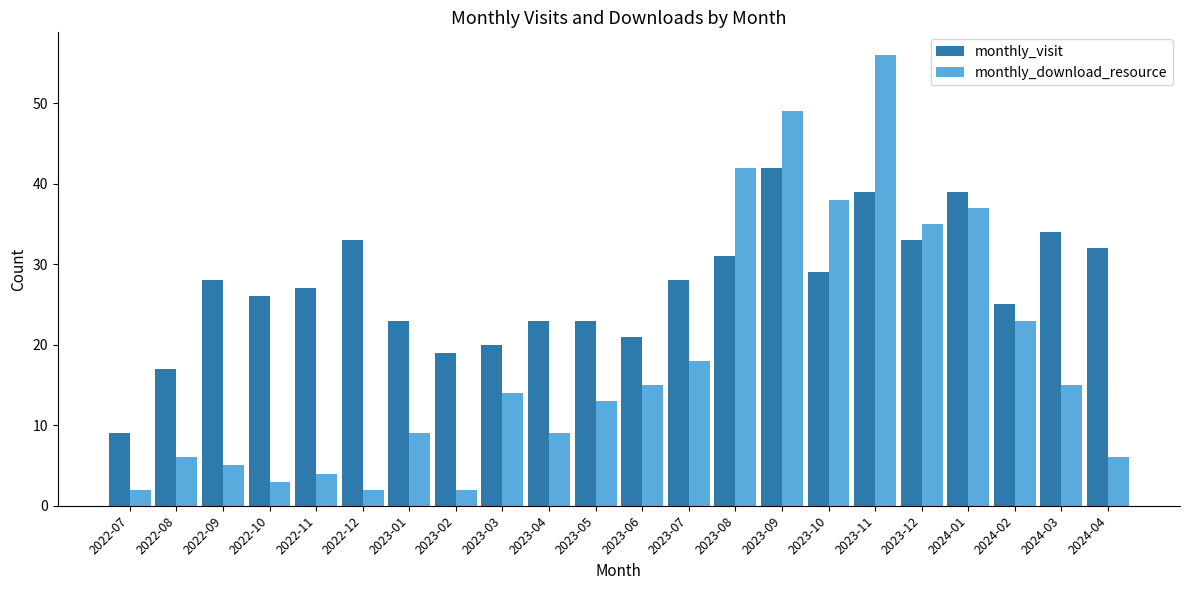

What is the smallest value displayed?

2